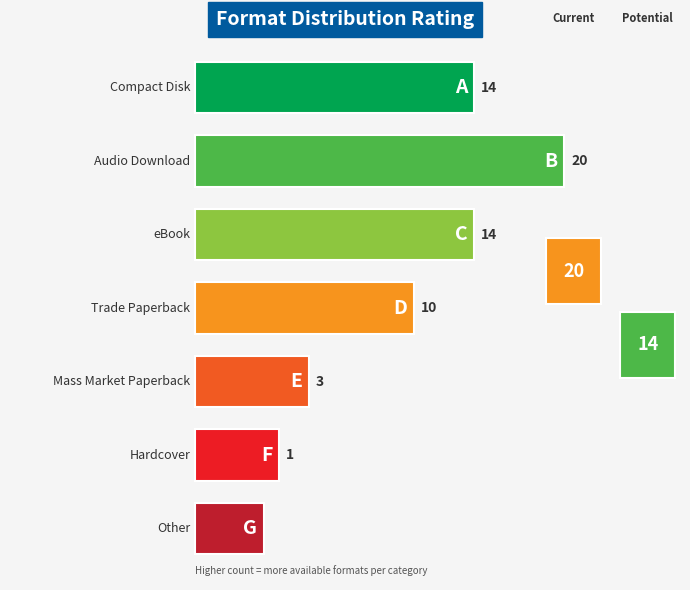

How many bars are there in total?

7